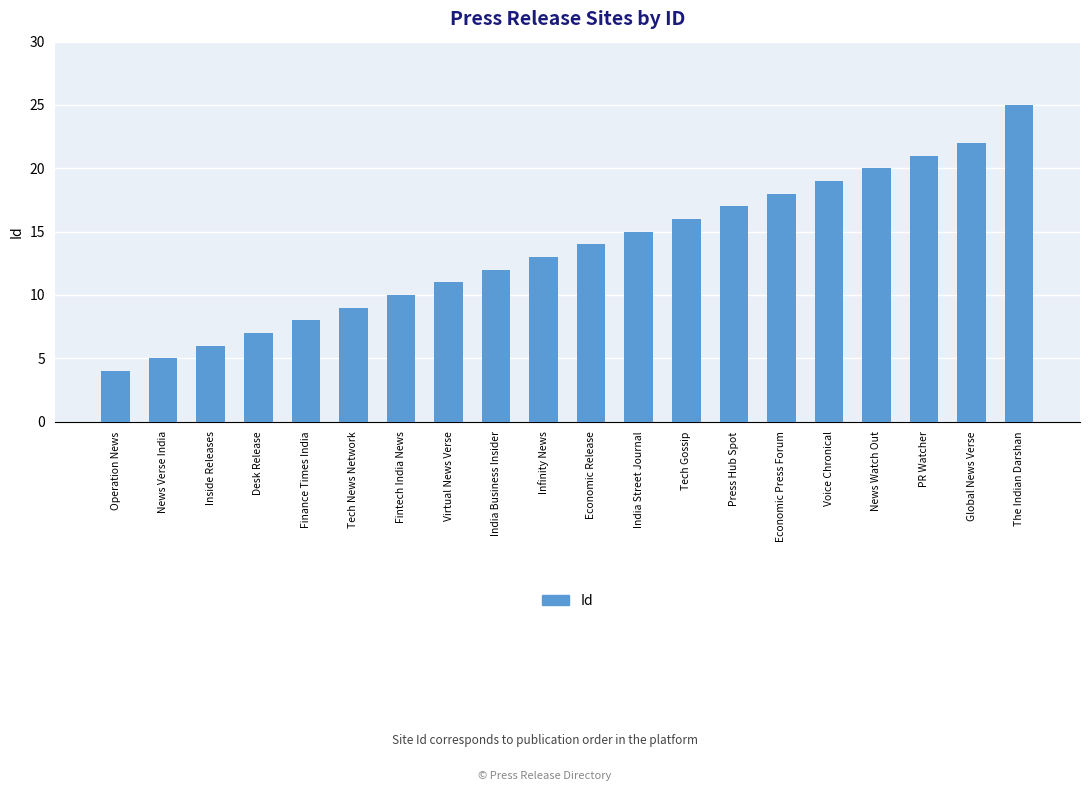

Where is the data nearest to the value 14?

Economic Release